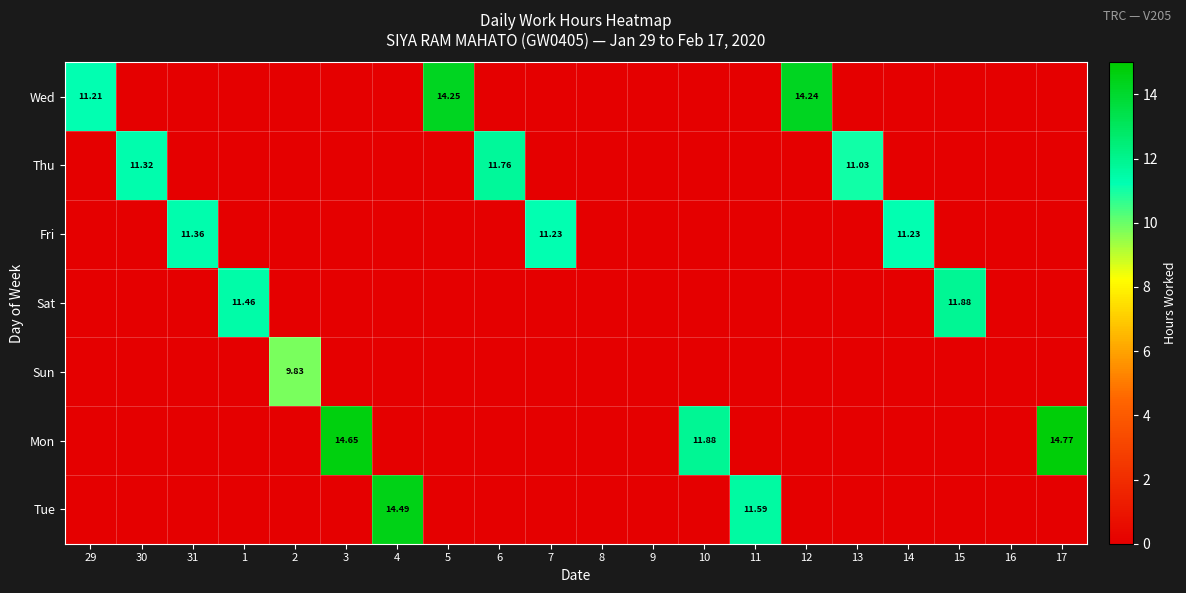

The value of Wed at 1 is 0.0. True or false?

True